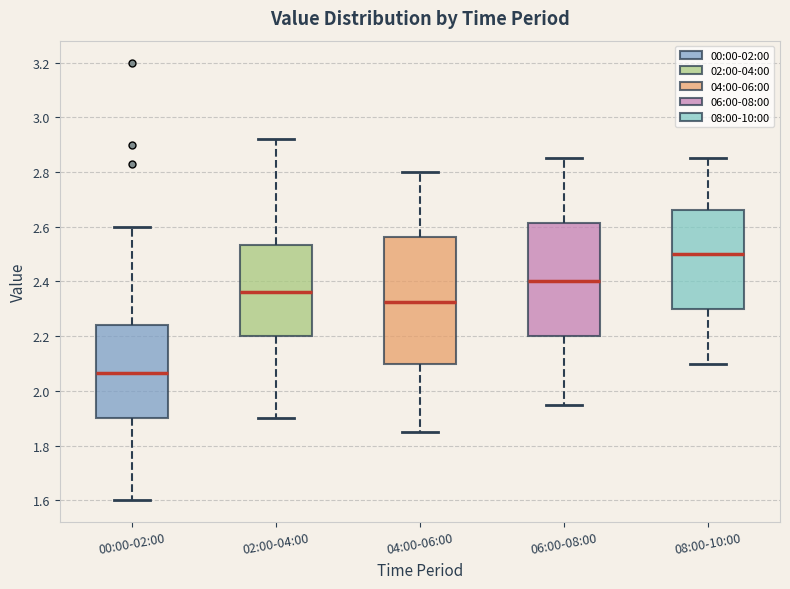

Comparing the boxes themselves (not the whiskers), which one is the tallest?

04:00-06:00